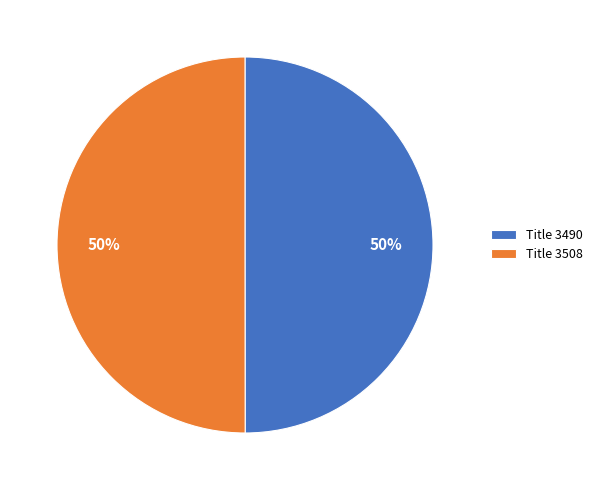

Is the sum of Title 3508 and Title 3490 greater than half?

Yes